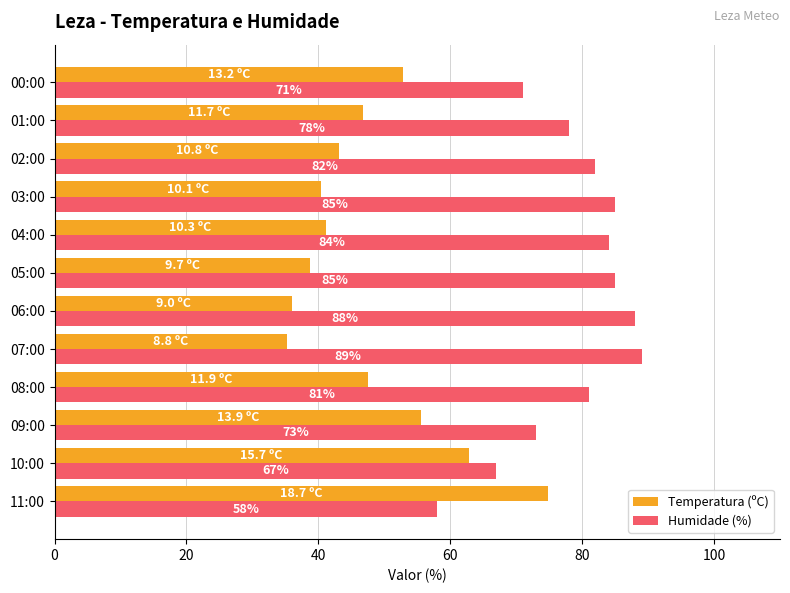

Rank the categories by Temperatura (ºC) value from highest to lowest.

11:00, 10:00, 09:00, 00:00, 08:00, 01:00, 02:00, 04:00, 03:00, 05:00, 06:00, 07:00